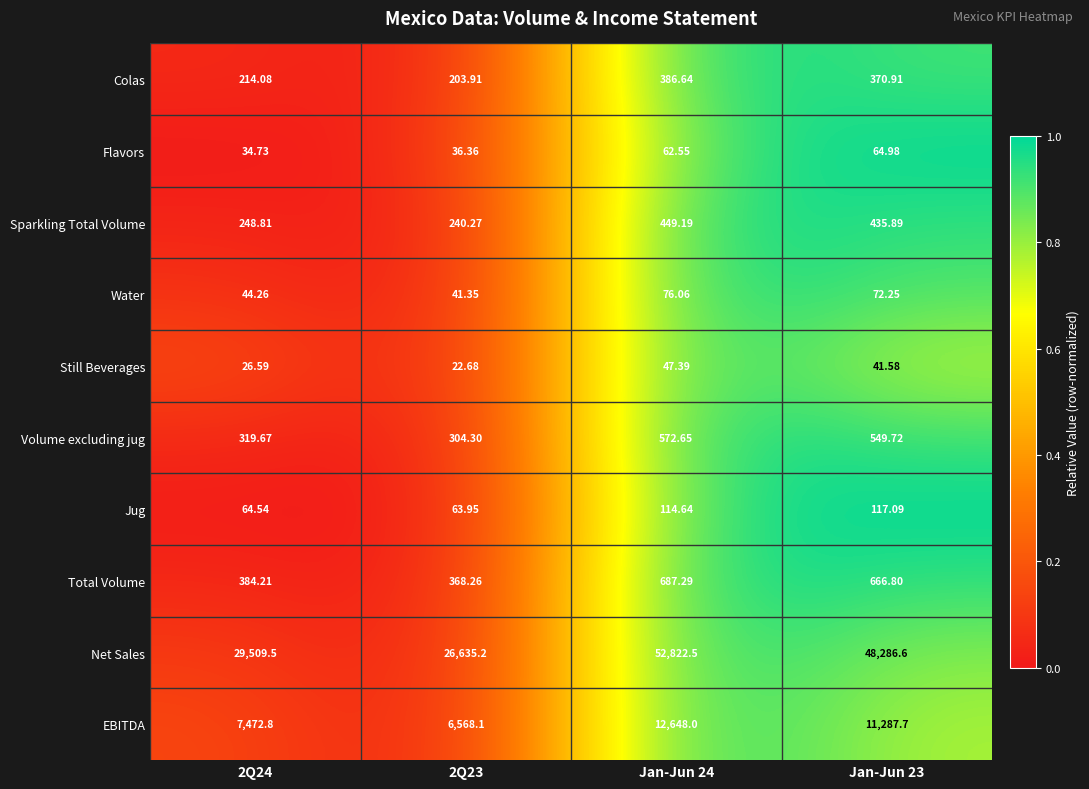

What is the spread (max minus min) of values at 2Q24?

29482.9